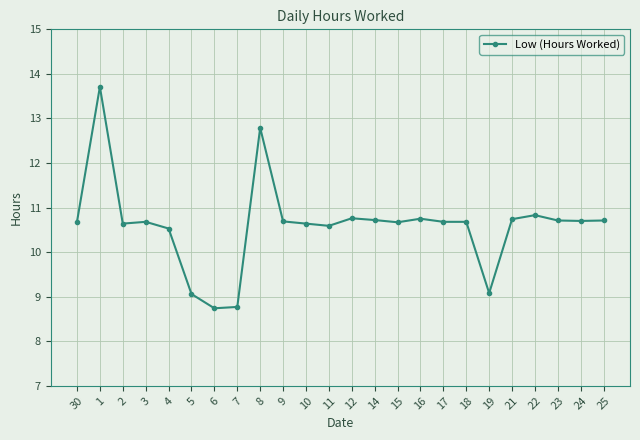

True or false: there are more than 0 points higher than both neighbors.

True